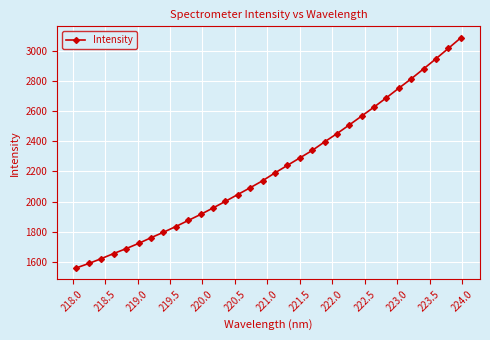

True or false: there are more than 2 points higher than both neighbors.

False